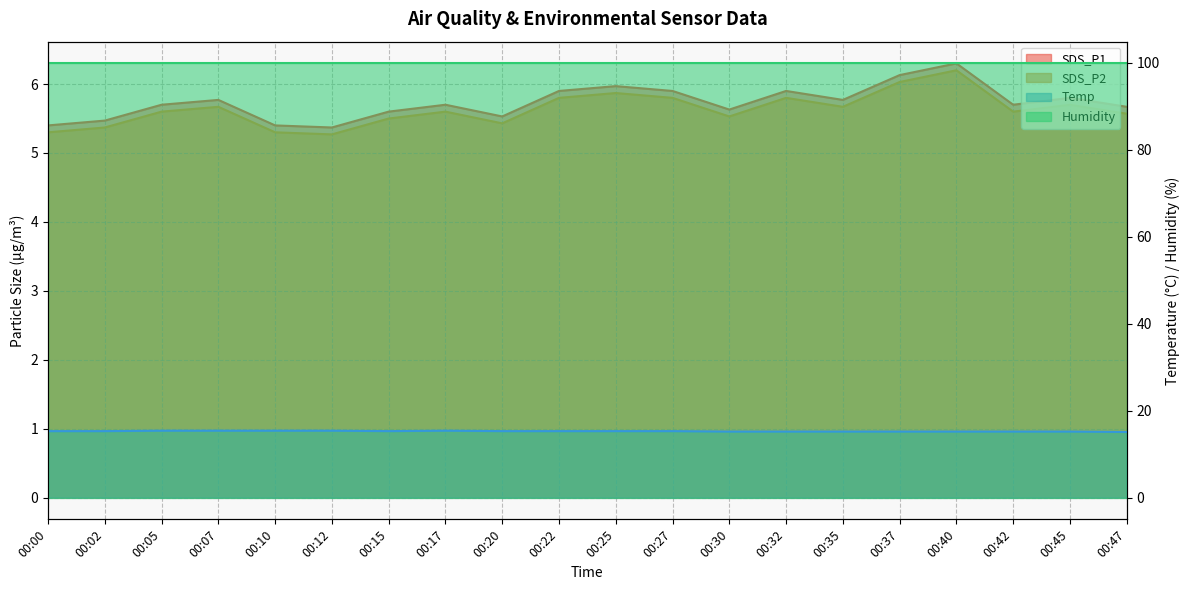

True or false: Temp and SDS_P2 cross at least once.

False